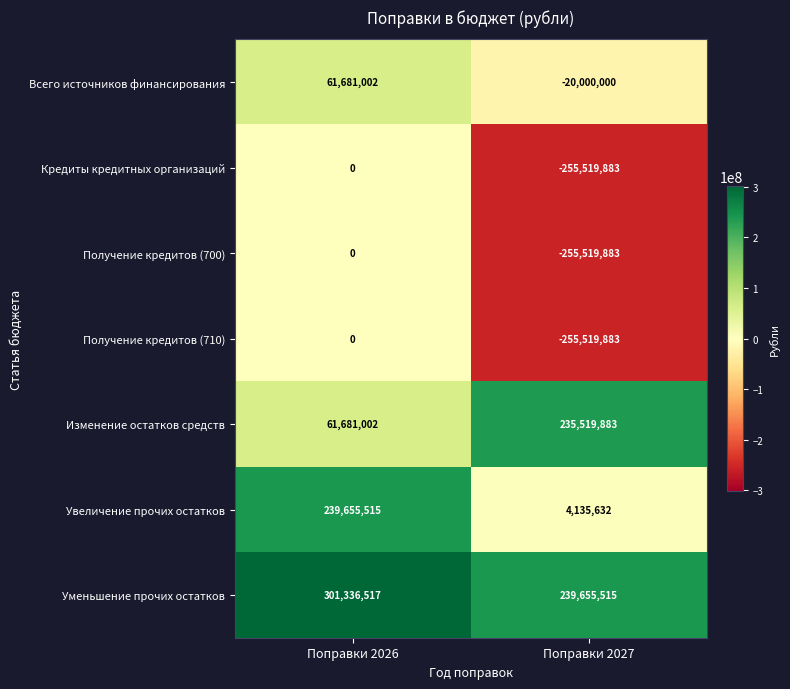

The Кредиты кредитных организаций series shows -89121778 at Поправки 2026. True or false?

False